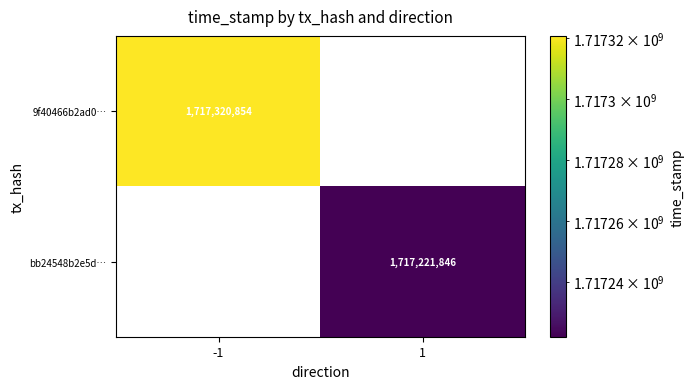

Is it true that 9f40466b2ad0… equals 648125817 at -1?

False